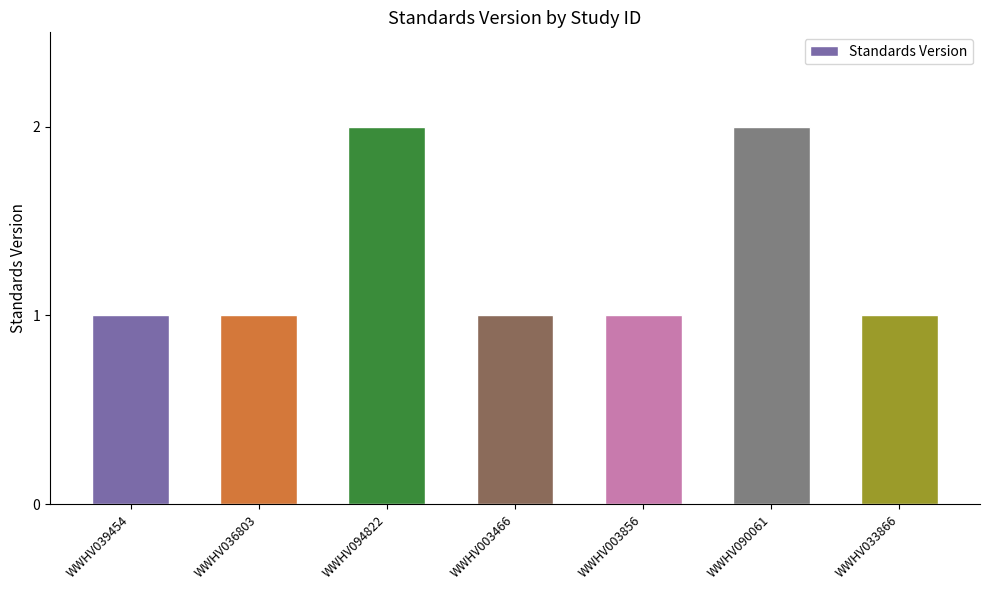

Are the bars grouped side by side (vs. stacked)?

No